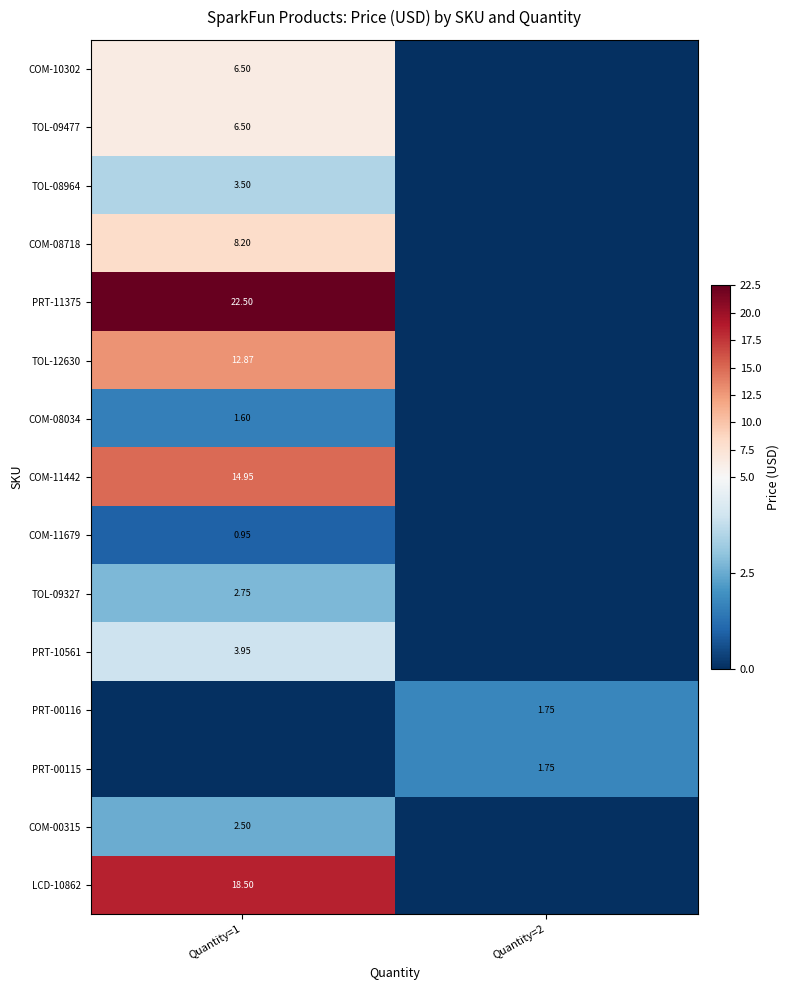

Is the value of TOL-09327 at Quantity=1 greater than the value of COM-11679 at Quantity=1?

Yes